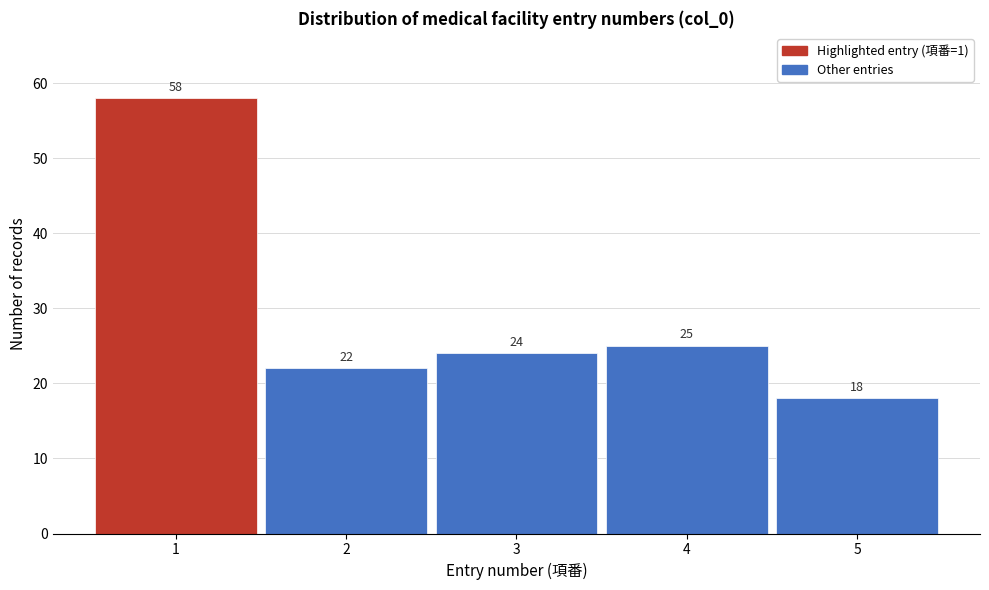

How tall is the bar that spans 4.5 to 5.5 on the x-axis?

18